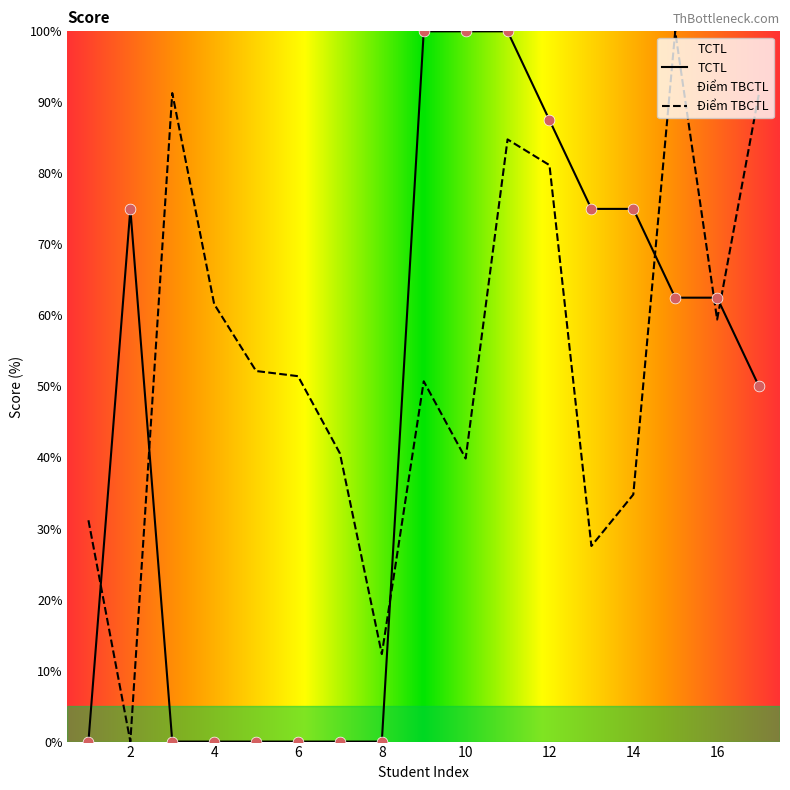

Is the value of TCTL at 1 greater than the value of Điểm TBCTL at 8?

No